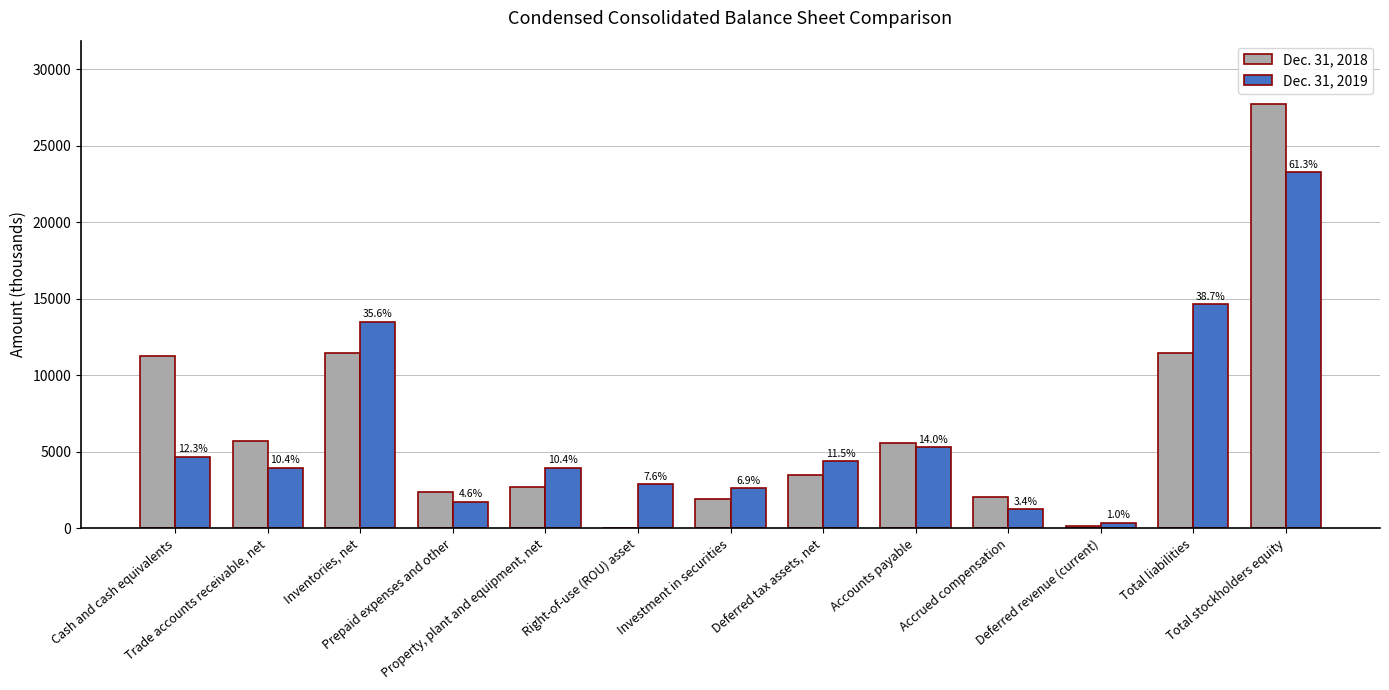

Are the bars horizontal?

No